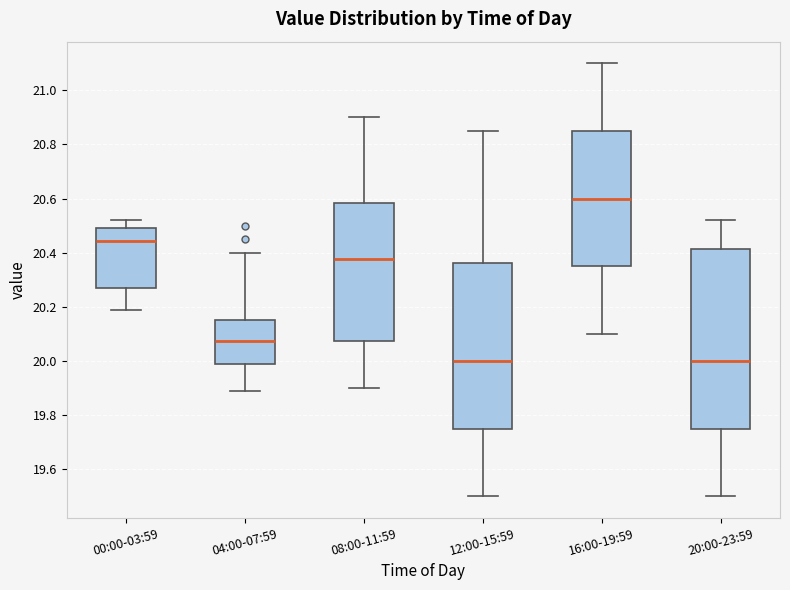

Reading left to right, transcribe this box plot: for each box, give where its median line is, the range the box spans, and where its two whiskers end, as read against the y-axis. The values are not printed on the chart, so give them approximately, as read against the axis.

00:00-03:59: median 20.44, box 20.28 to 20.50, whiskers 20.20 to 20.52
04:00-07:59: median 20.08, box 19.98 to 20.16, whiskers 19.90 to 20.40
08:00-11:59: median 20.38, box 20.08 to 20.58, whiskers 19.90 to 20.90
12:00-15:59: median 20.00, box 19.76 to 20.36, whiskers 19.50 to 20.86
16:00-19:59: median 20.60, box 20.36 to 20.86, whiskers 20.10 to 21.10
20:00-23:59: median 20.00, box 19.76 to 20.42, whiskers 19.50 to 20.52